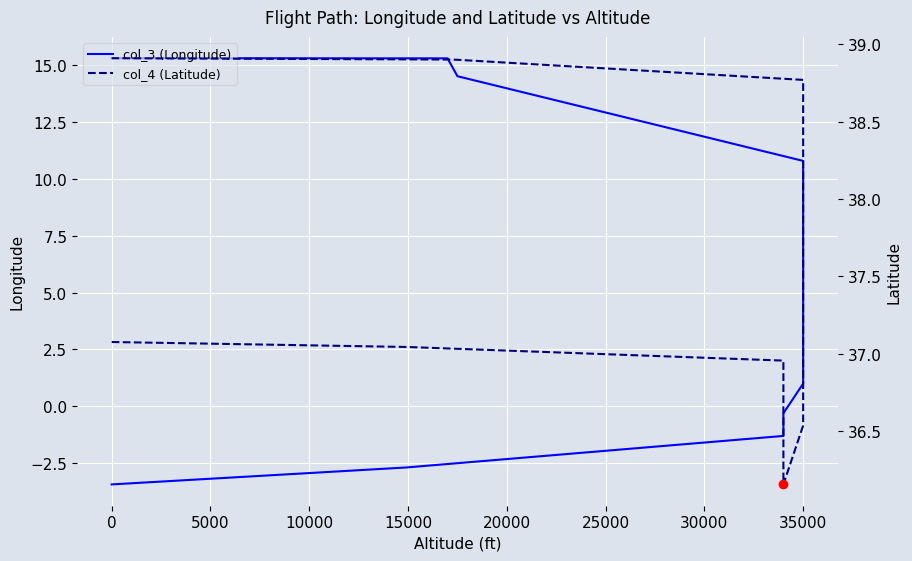

The value of col_4 (Latitude) at 35000 is 63.5. True or false?

False